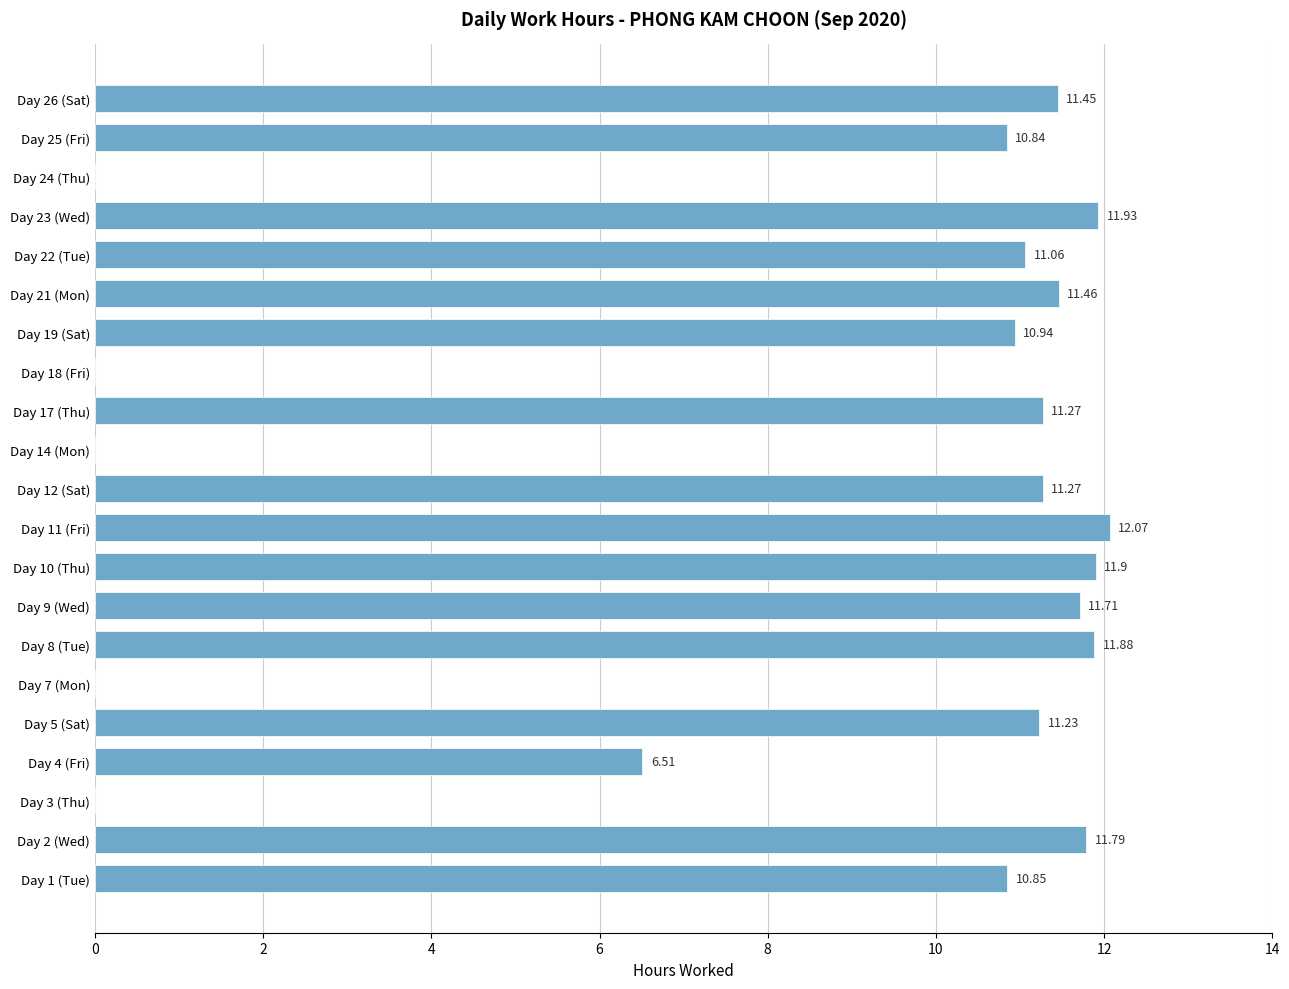

How many distinct data groups are displayed?

1